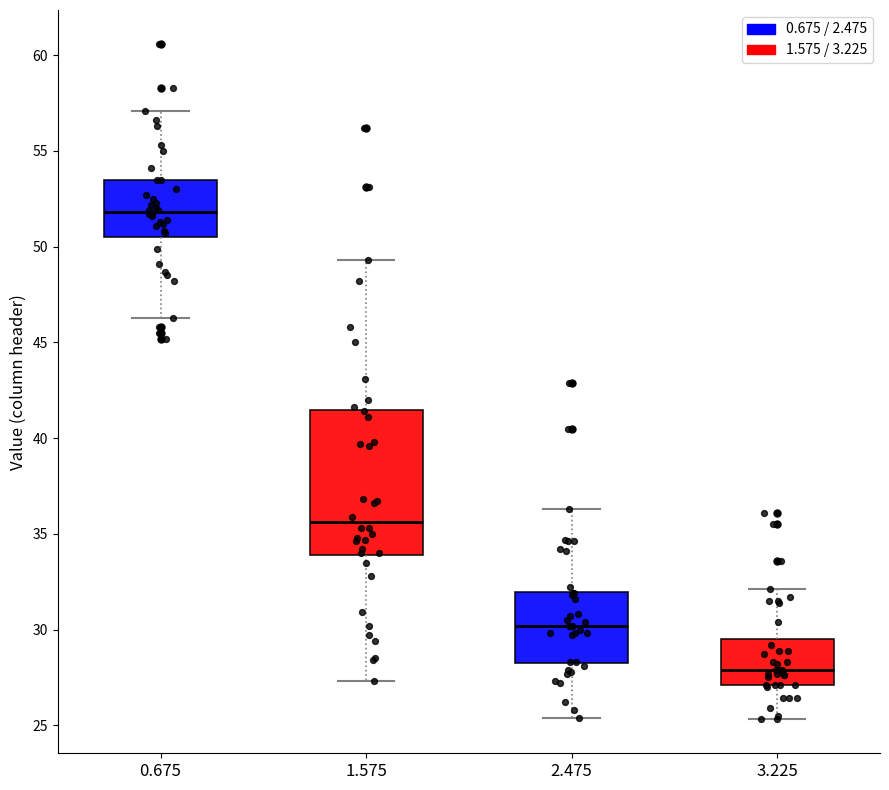

Which box has the highest median line?

0.675